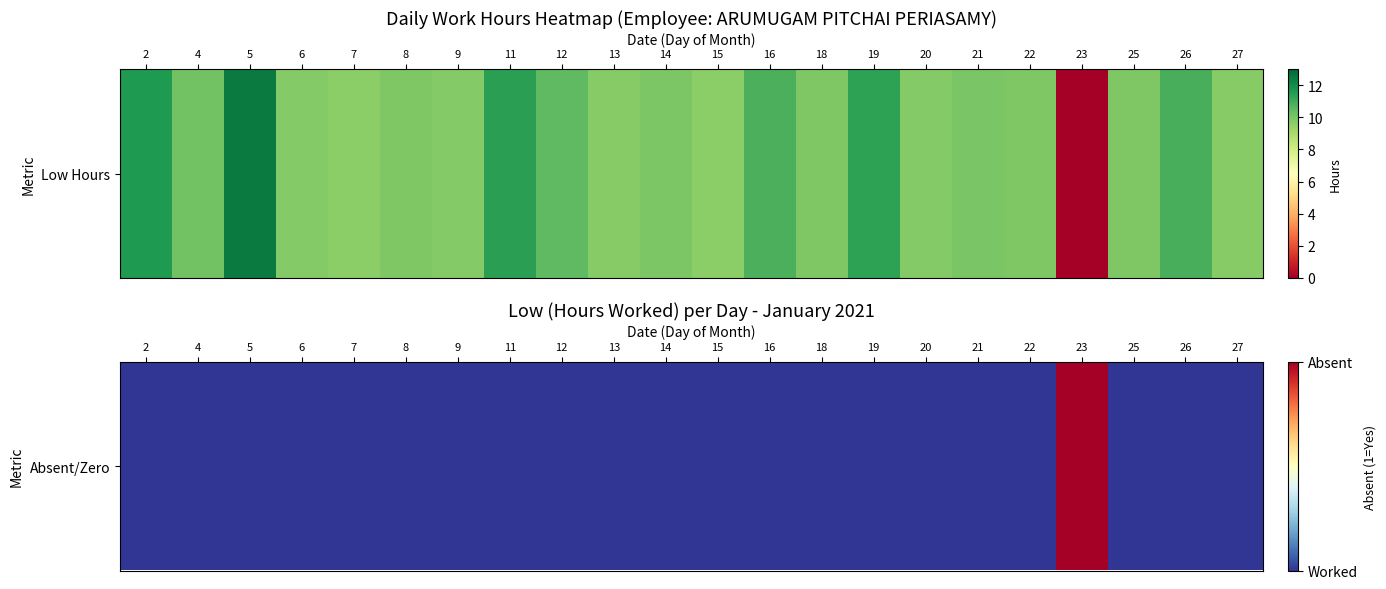

Between 23 and 2, which is larger?

23